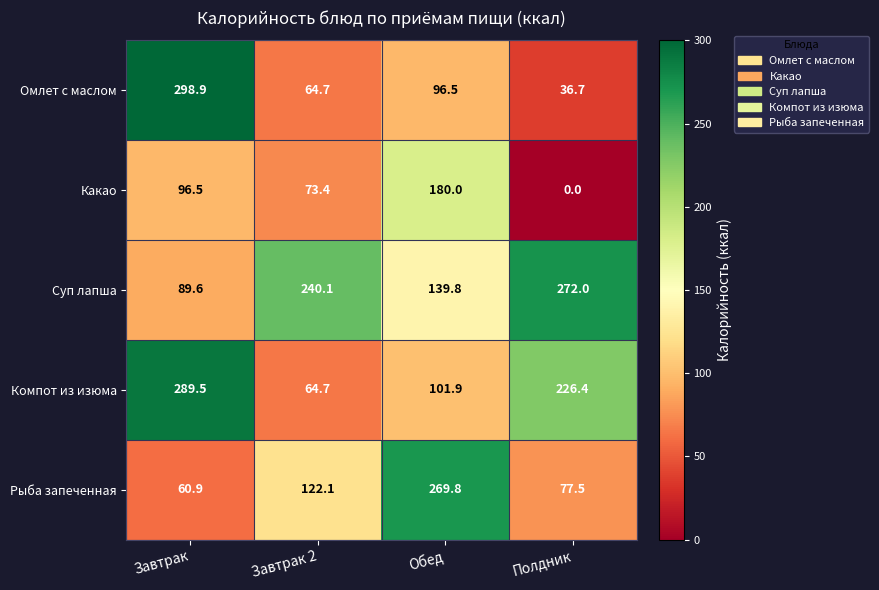

Rank the series at Полдник from highest to lowest value.

Суп лапша, Компот из изюма, Рыба запеченная, Омлет с маслом, Какао